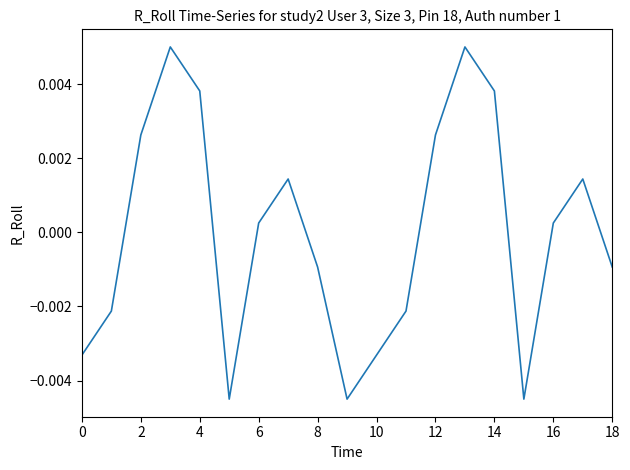

Does the chart display data point markers on the line(s)?

No